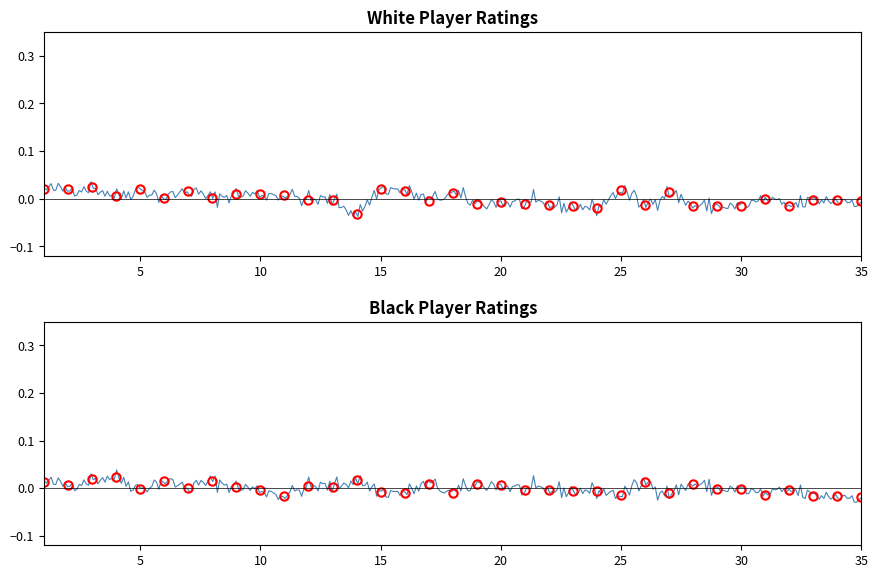

How many data points in Rating Black are above 0?

16